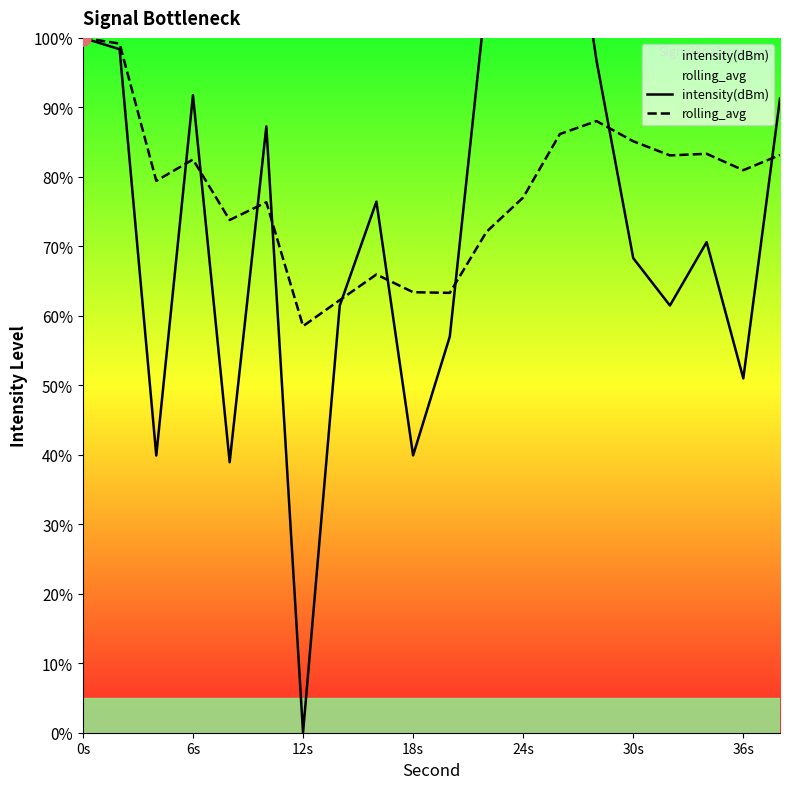

What are all the series names shown in the legend?

intensity(dBm), rolling_avg